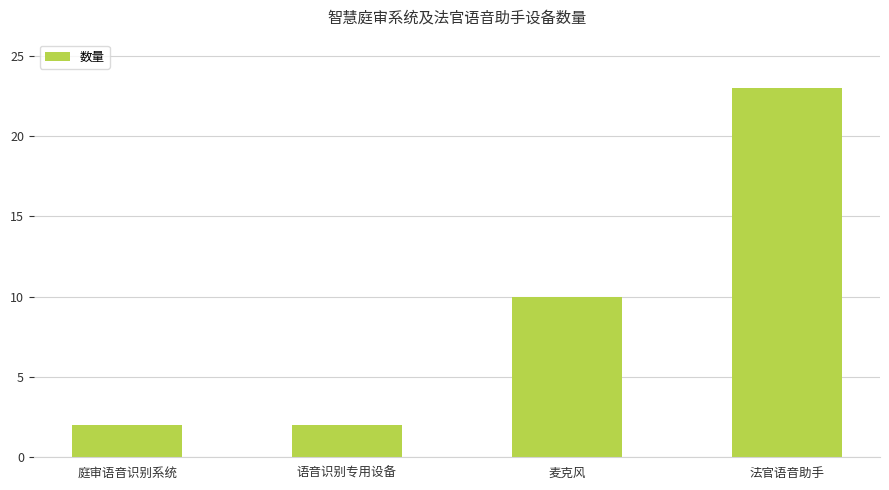

What is the greatest value displayed?

23